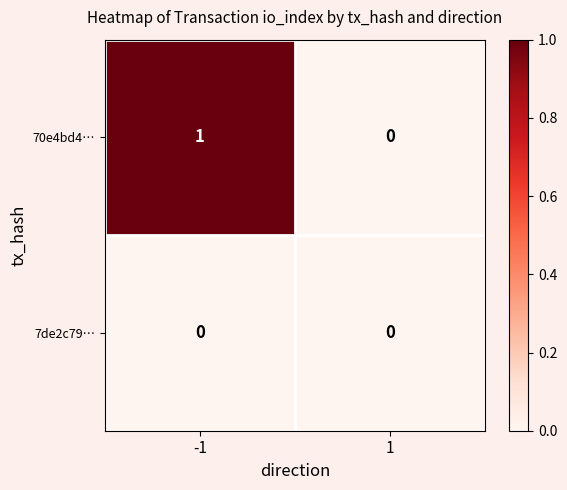

What is the maximum value shown in the chart?

1